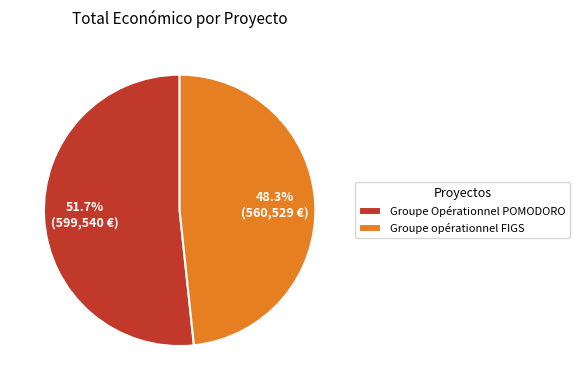

What percentage is the Groupe opérationnel FIGS slice, to the nearest percent?

48%